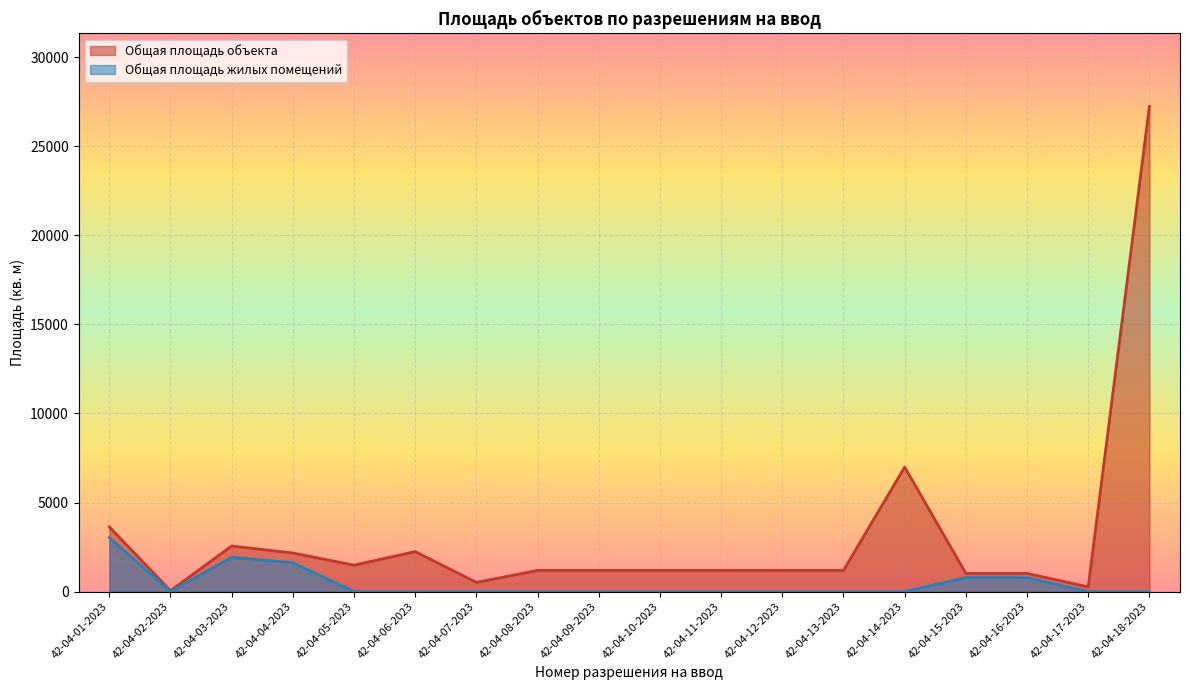

How many data points in Общая площадь объекта are above 1190?

13